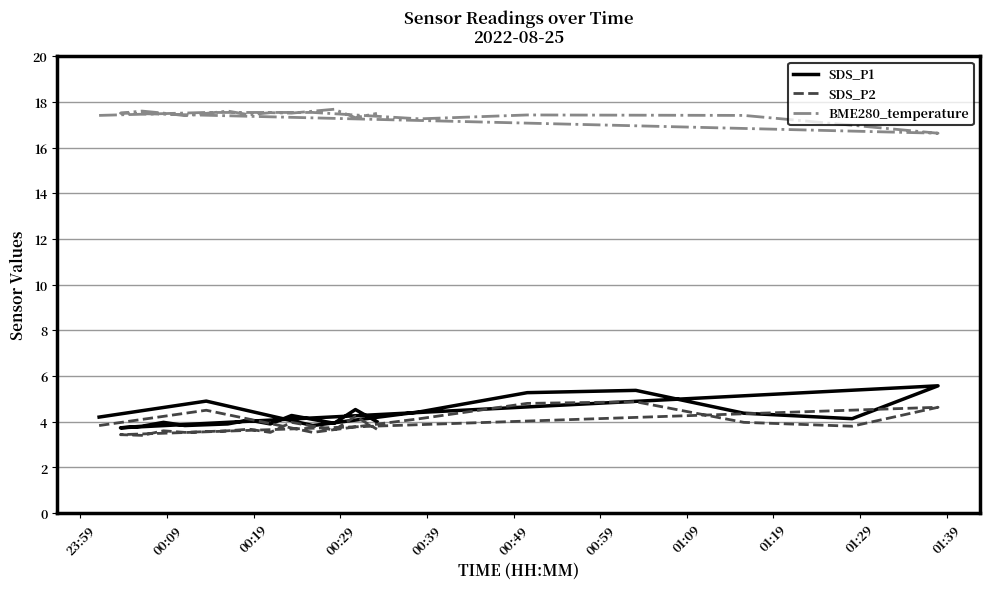

At which label is BME280_temperature closest to 17?

01:09